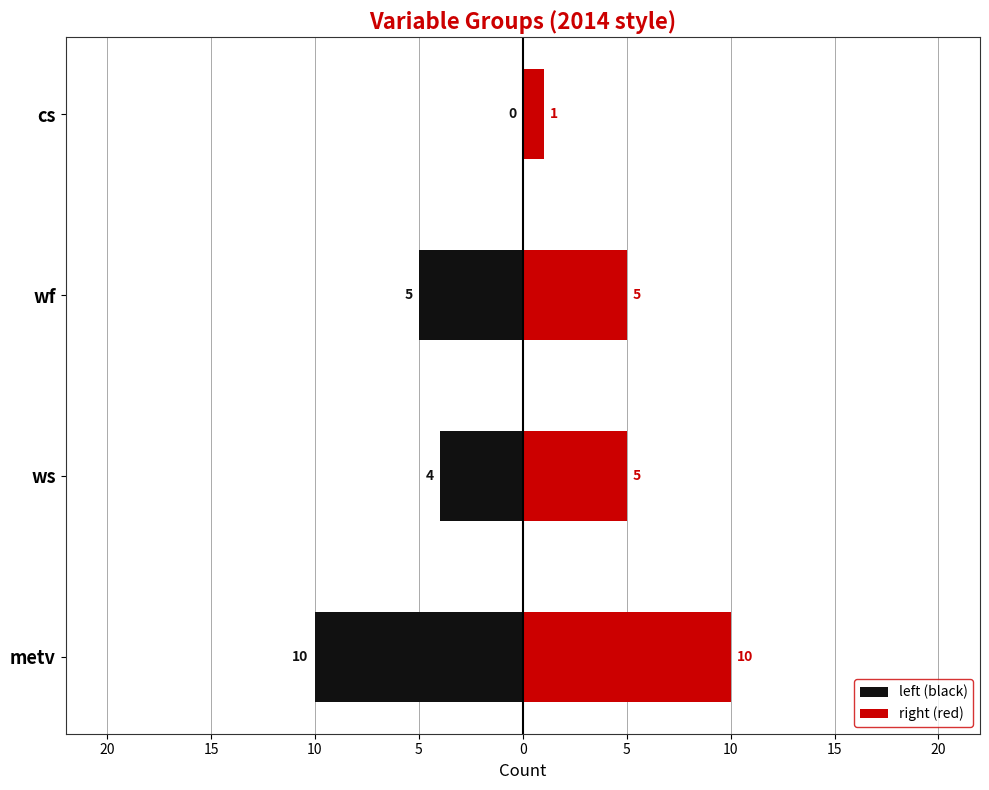

At ws, list the series in order from smallest to largest.

left (black), right (red)